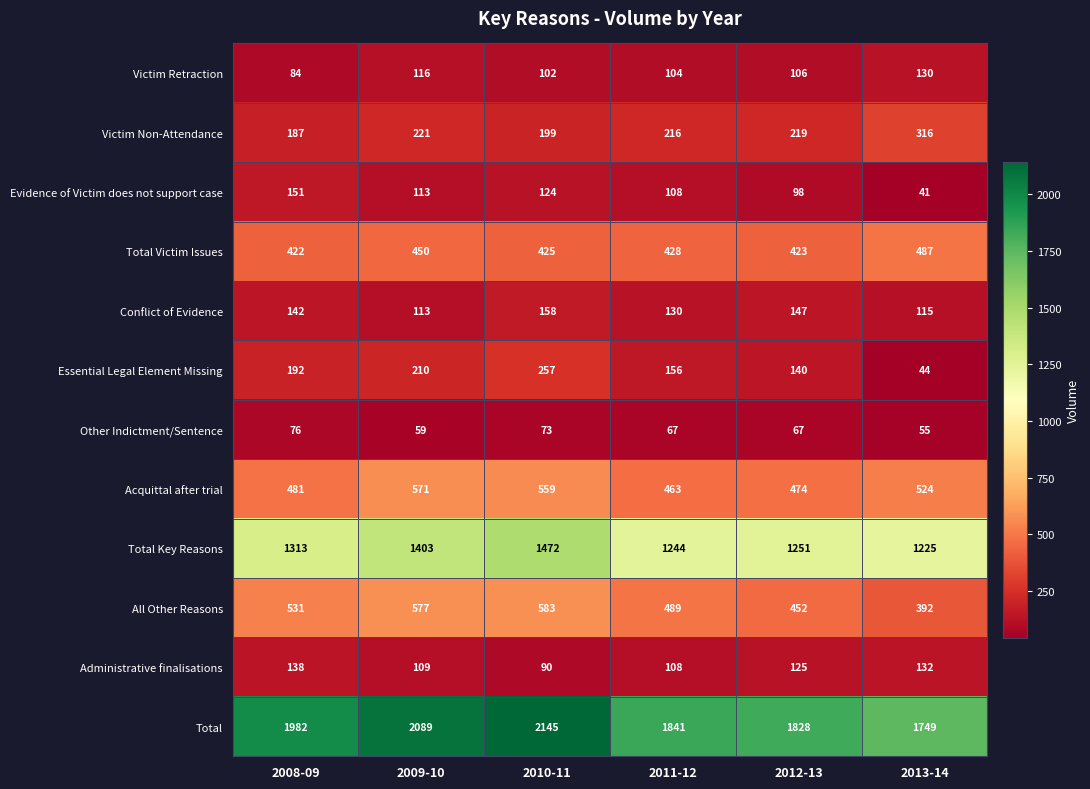

Which category has the lowest value across all series?

2013-14